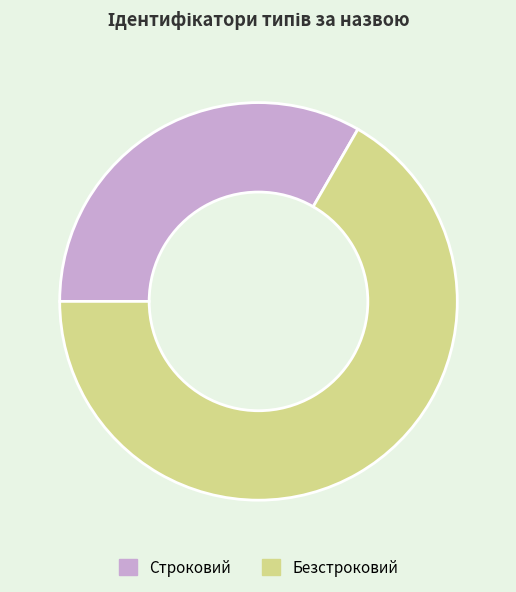

Is there any slice that represents more than half of the pie?

Yes